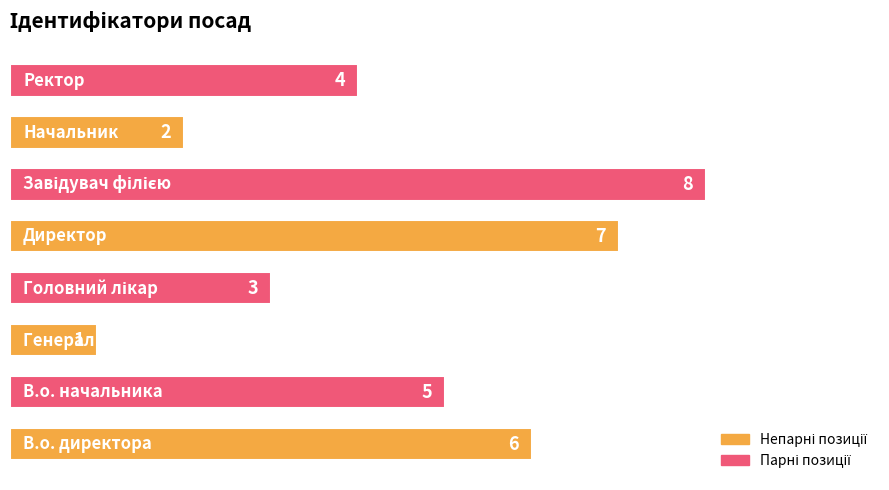

Reading bottom to top, list all the values displayed in this chart.

6	5	1	3	7	8	2	4